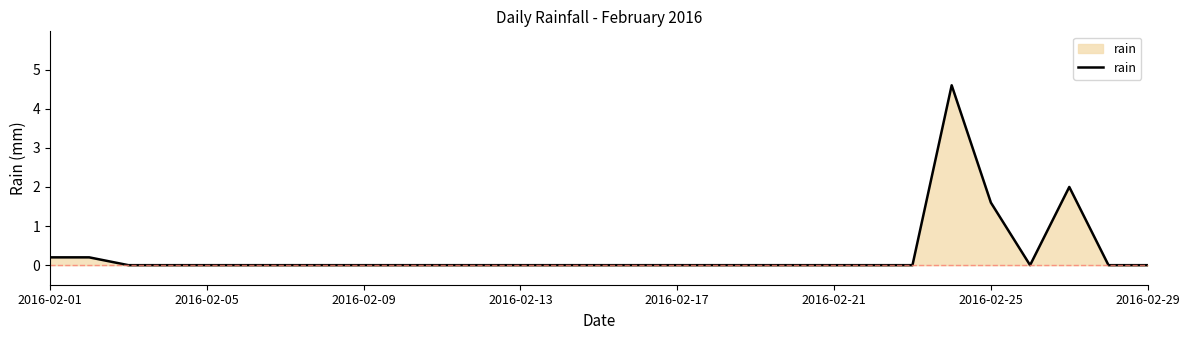

What is the difference between the maximum and minimum values?

4.6